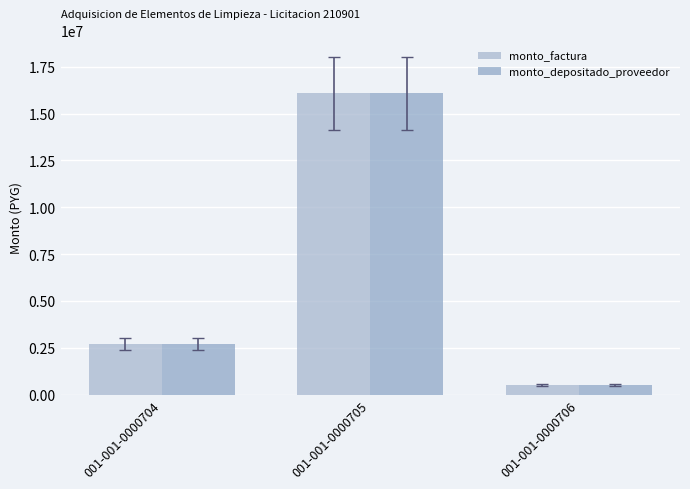

At 001-001-0000704, list the series in order from smallest to largest.

monto_factura, monto_depositado_proveedor